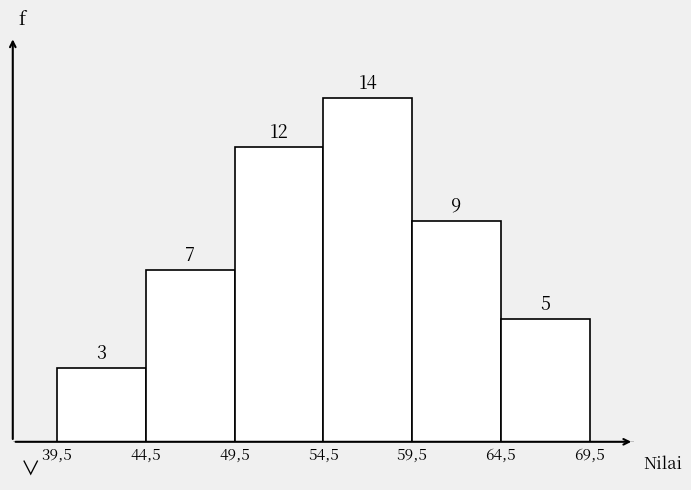

Reading left to right, list all the values displayed in this chart.

3	7	12	14	9	5